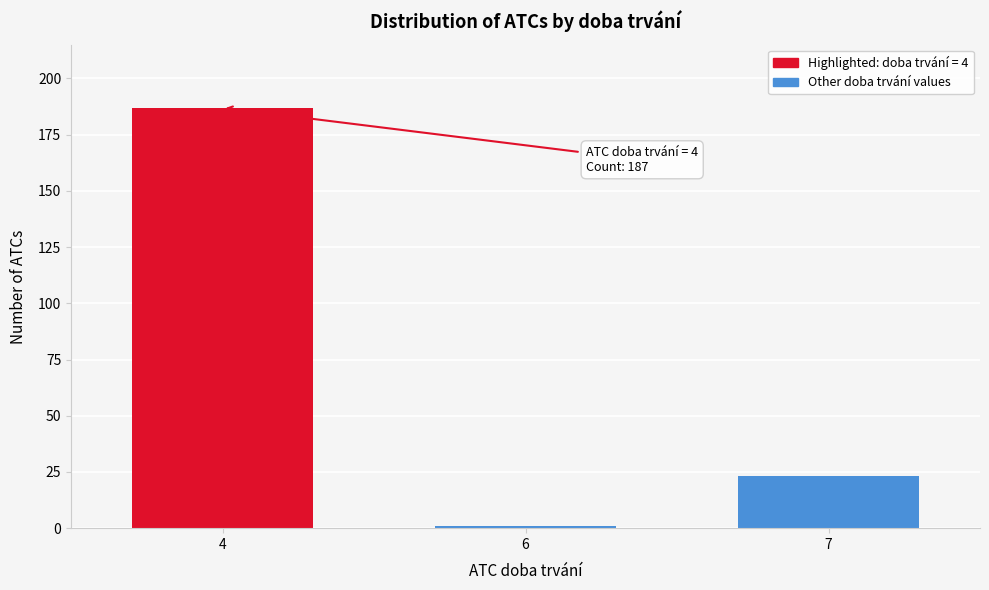

Reading right to left, what are all the values shown in this chart?

23	1	187